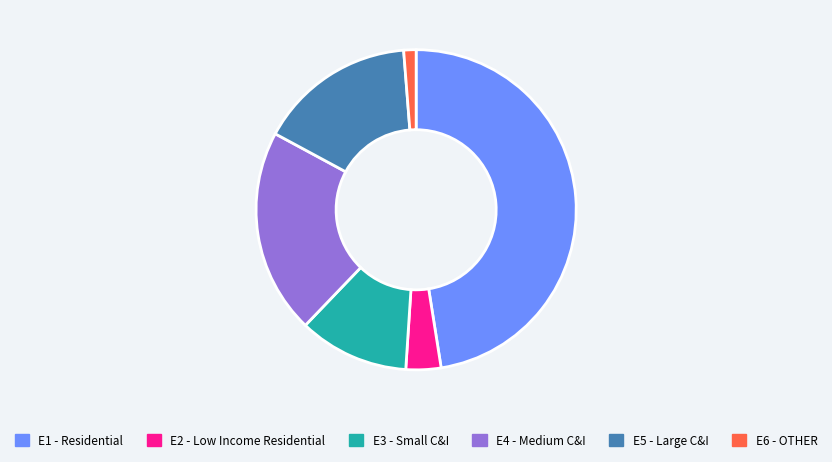

Rank the categories by value from lowest to highest.

E6 - OTHER, E2 - Low Income Residential, E3 - Small C&I, E5 - Large C&I, E4 - Medium C&I, E1 - Residential